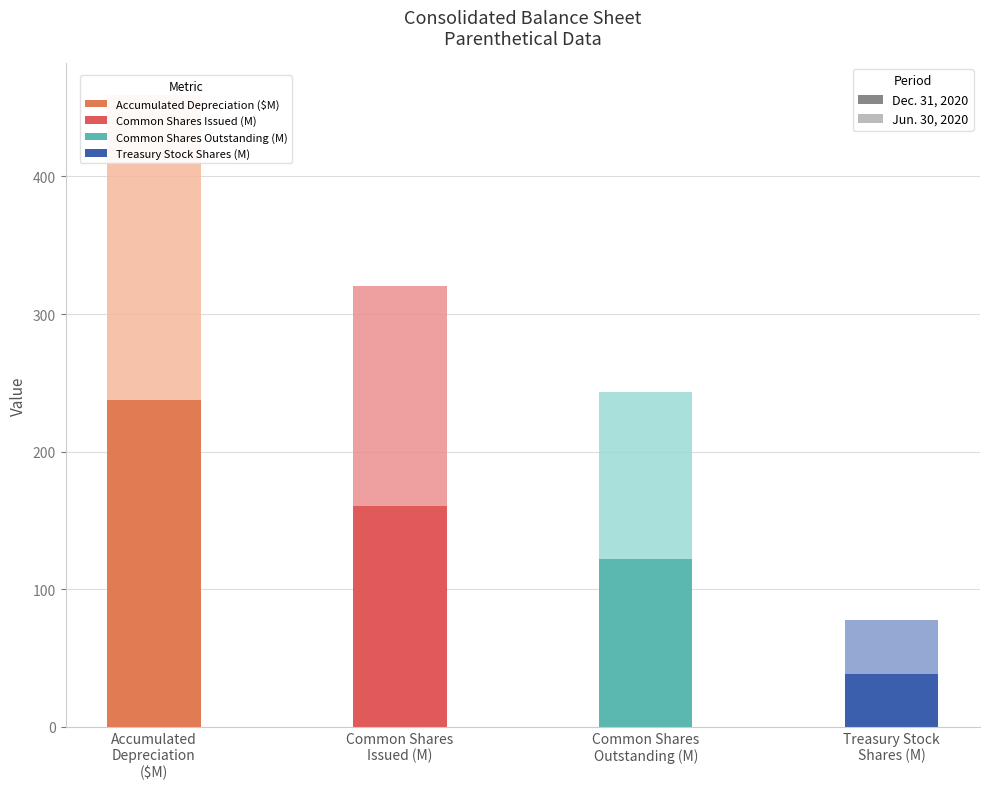

What is the maximum value for Dec. 31, 2020?

237.6